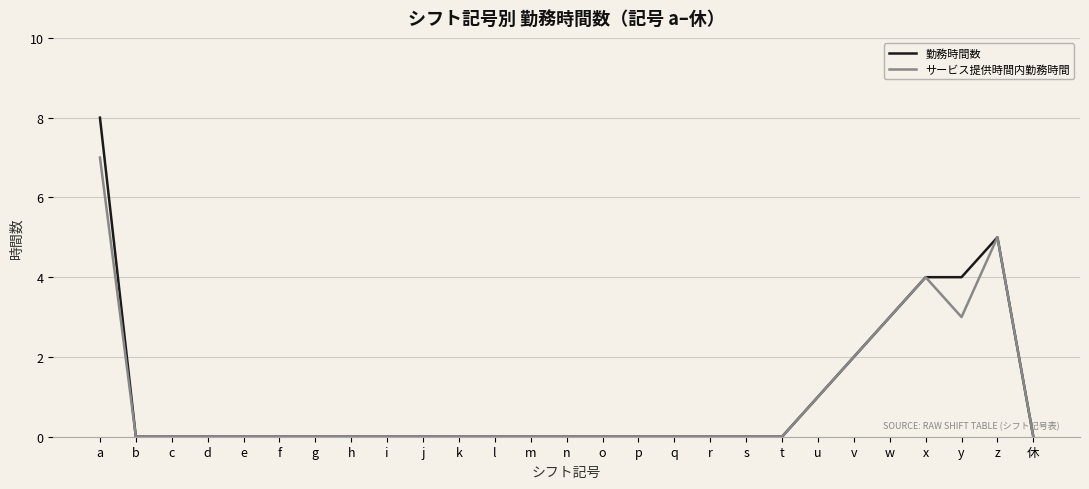

Is the value of 勤務時間数 at z greater than the value of サービス提供時間内勤務時間 at c?

Yes